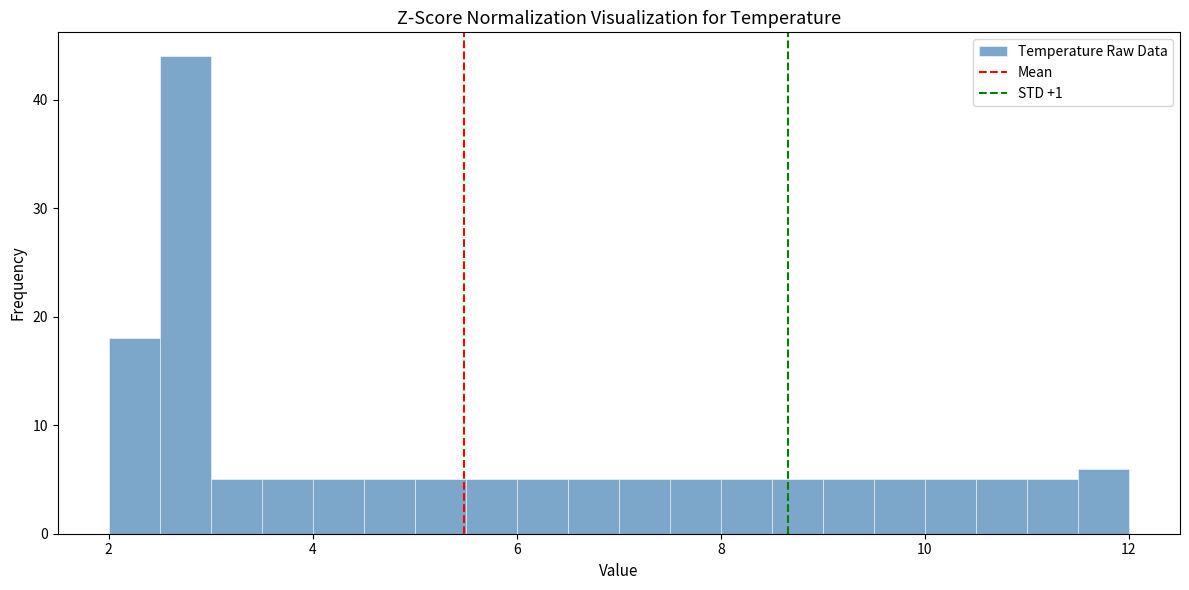

Around what value on the x-axis is the tallest bar? Give the approximate position of its centre, as read against the axis.

2.8